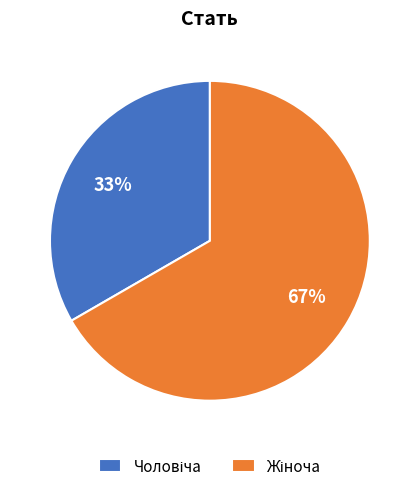

Count the number of slices in the pie.

2